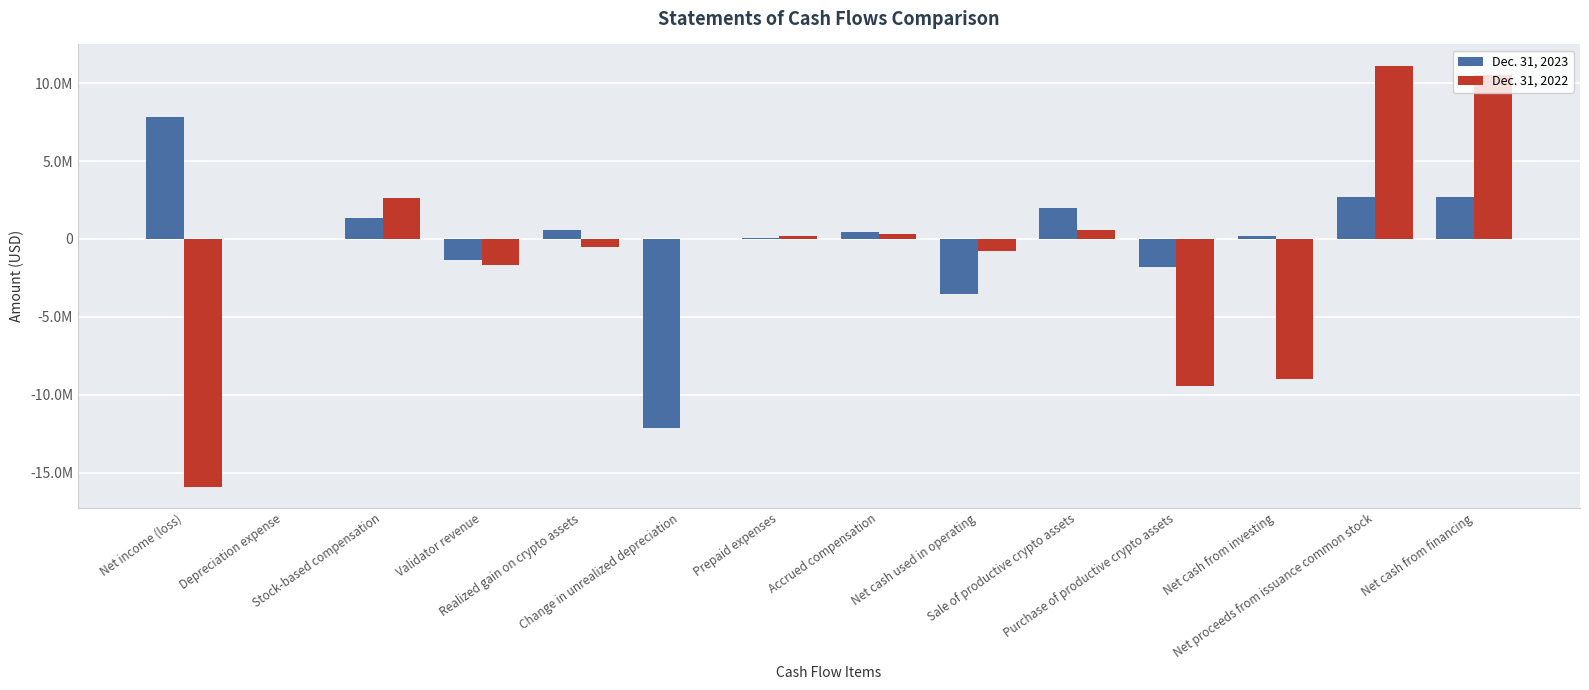

What are all the series names shown in the legend?

Dec. 31, 2023, Dec. 31, 2022